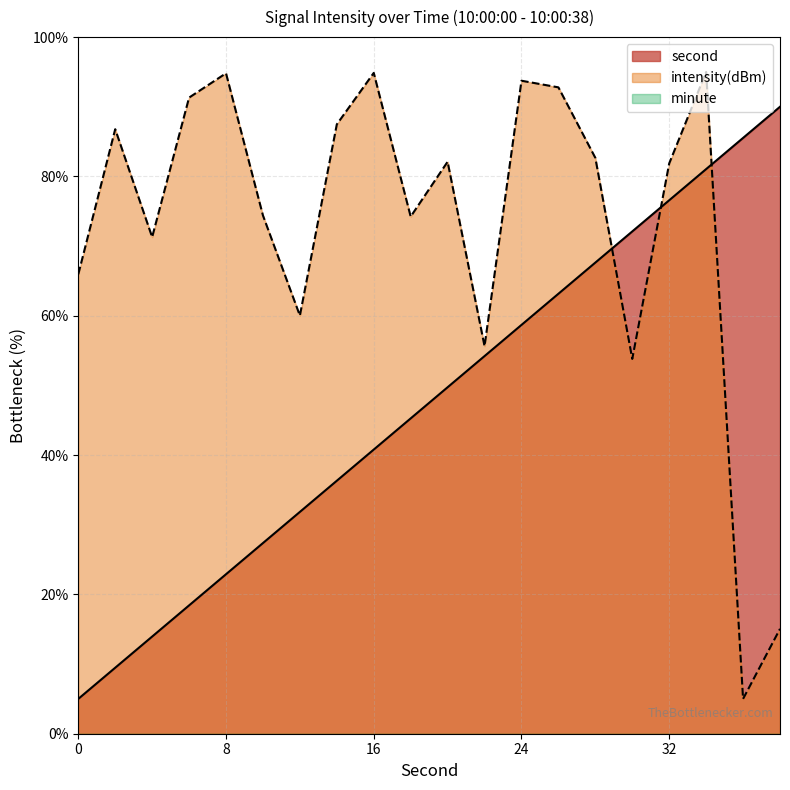

List the series in order of their overall mean, highest first.

intensity, second